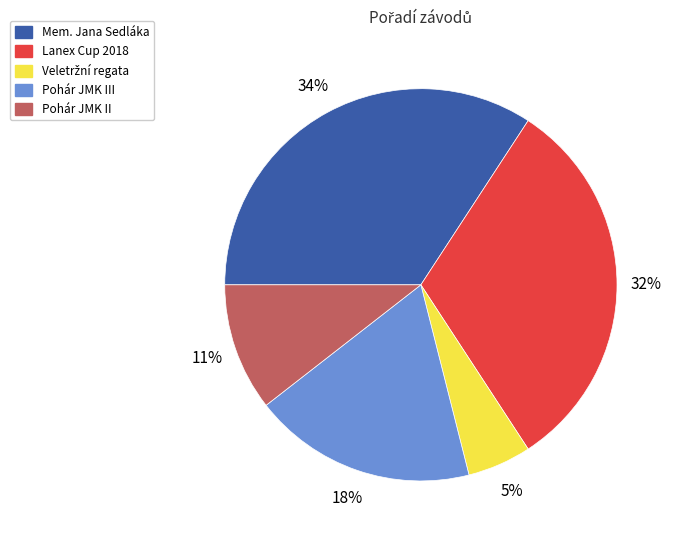

True or false: Pohár JMK II accounts for 11% of the total.

True